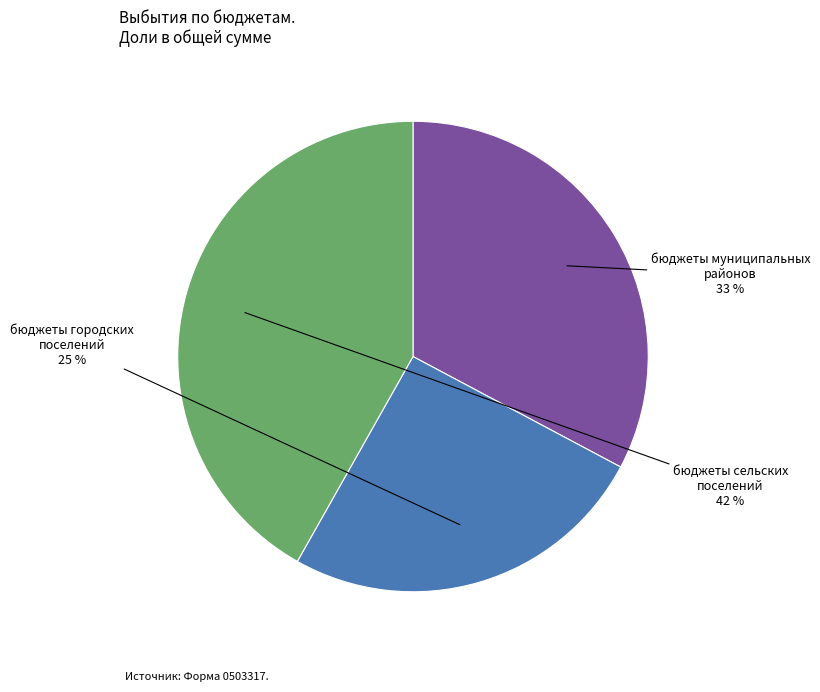

Does any single category account for the majority?

No